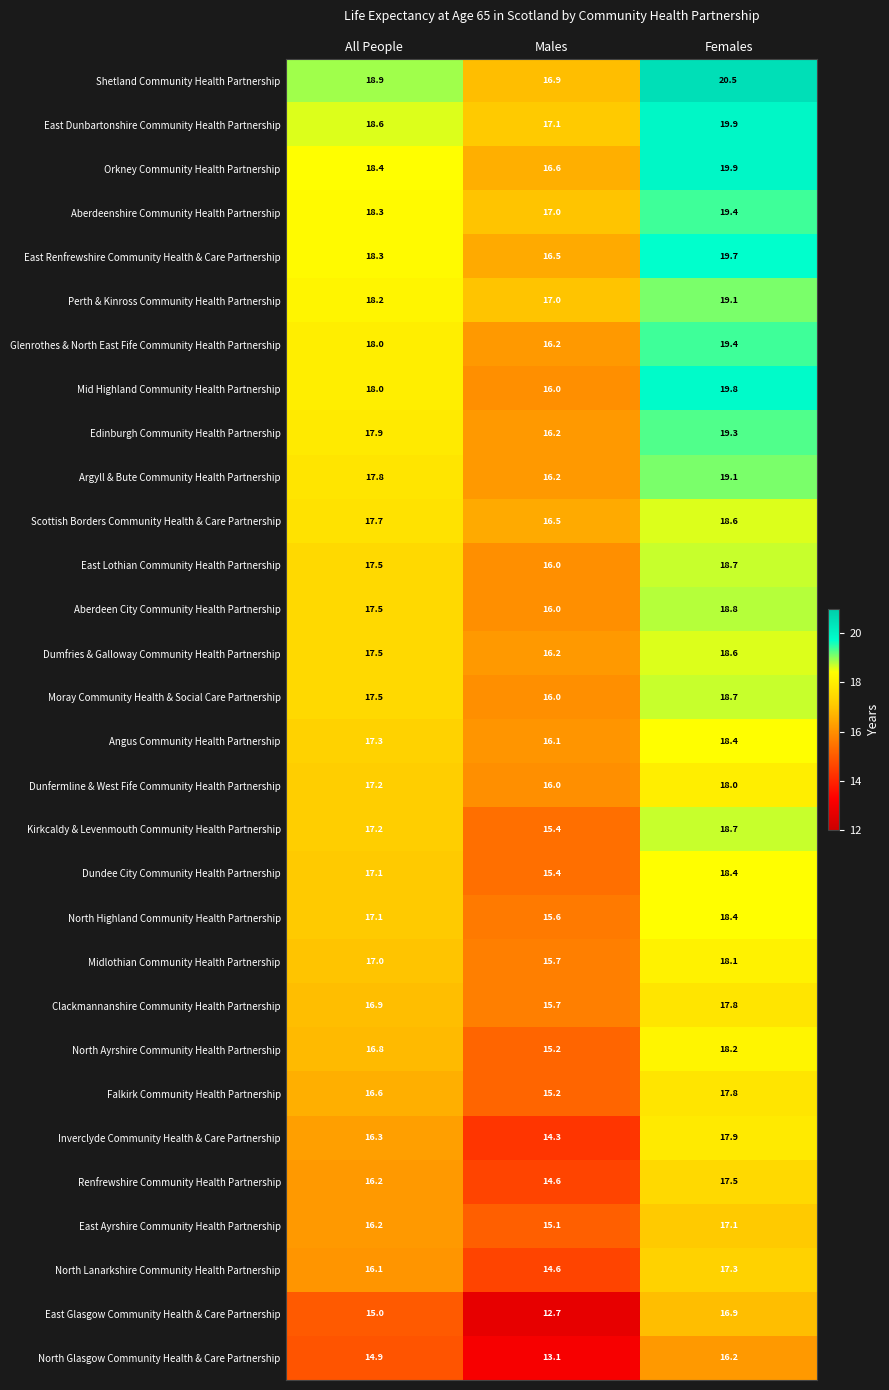

The value of East Glasgow Community Health & Care Partnership at Females is 9.0. True or false?

False